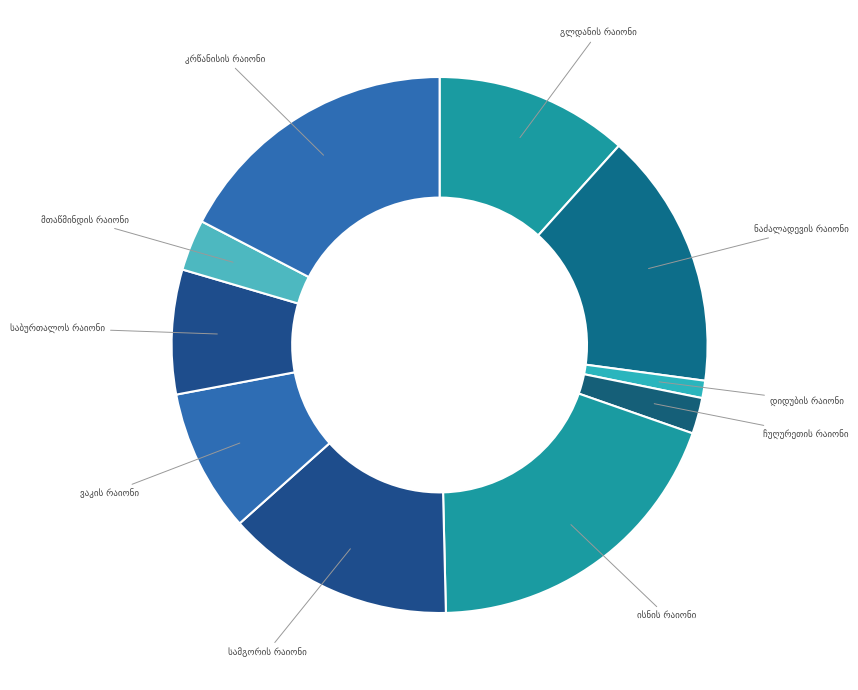

Is it true that ნაძალადევის რაიონი is 9% of the pie?

False